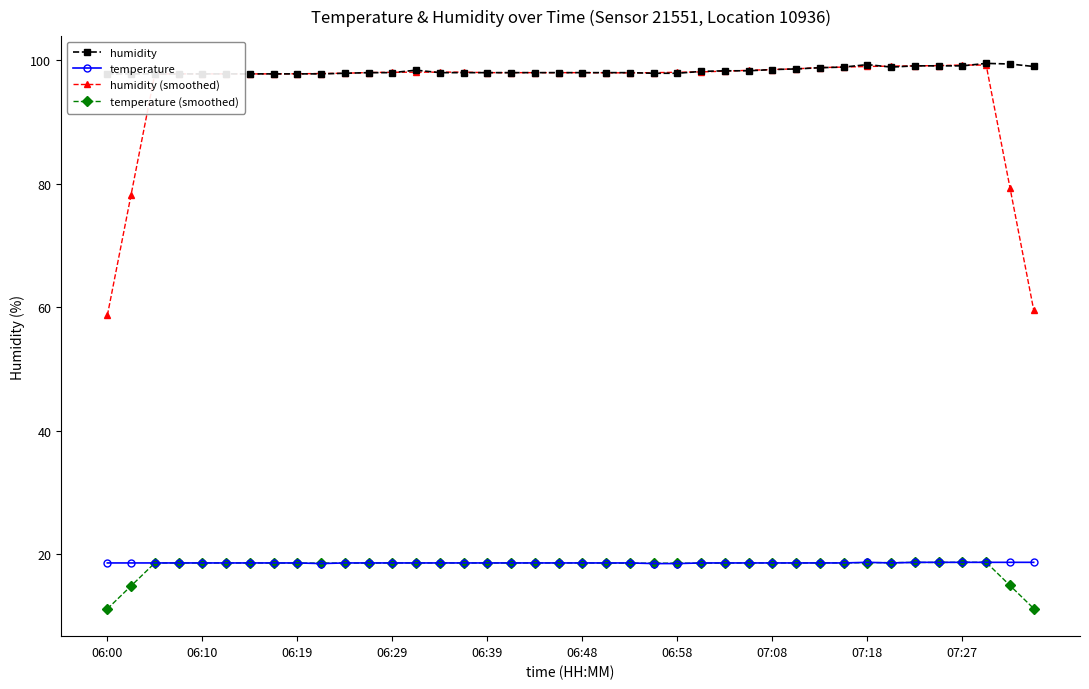

Reading right to left, list all the values displayed in this chart.

humidity: 99.0	99.4	99.5	99.1	99.1	99.1	98.9	99.3	98.9	98.8	98.6	98.5	98.3	98.3	98.2	97.9	97.9	98.0	98.0	98.0	98.0	98.0	98.0	98.0	98.0	98.0	98.4	98.0	98.0	97.9	97.8	97.8	97.8	97.8	97.8	97.8	97.8	97.8	97.8	97.8
temperature: 18.7	18.7	18.7	18.7	18.7	18.7	18.6	18.7	18.6	18.6	18.6	18.6	18.6	18.6	18.6	18.5	18.5	18.6	18.6	18.6	18.6	18.6	18.6	18.6	18.6	18.6	18.6	18.6	18.6	18.6	18.5	18.6	18.6	18.6	18.6	18.6	18.6	18.6	18.6	18.6
humidity (smoothed): 59.6	79.4	99.2	99.2	99.1	99.1	99.1	99.0	98.9	98.8	98.6	98.5	98.4	98.2	98.1	98.1	98.0	98.0	98.0	98.0	98.0	98.0	98.0	98.0	98.1	98.1	98.1	98.1	98.0	97.9	97.9	97.8	97.8	97.8	97.8	97.8	97.8	97.8	78.2	58.7
temperature (smoothed): 11.2	15.0	18.7	18.7	18.7	18.7	18.7	18.6	18.6	18.6	18.6	18.6	18.6	18.6	18.6	18.6	18.6	18.6	18.6	18.6	18.6	18.6	18.6	18.6	18.6	18.6	18.6	18.6	18.6	18.6	18.6	18.6	18.6	18.6	18.6	18.6	18.6	18.6	14.9	11.2